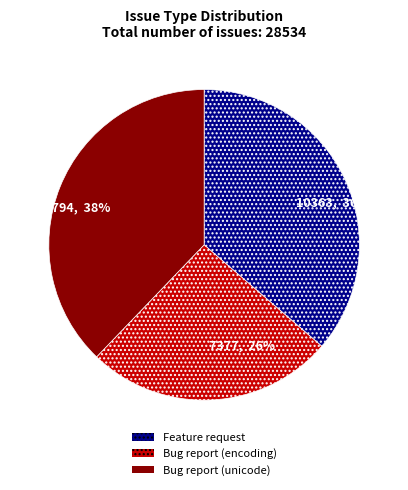

Which slice is the largest?

10794, 38%